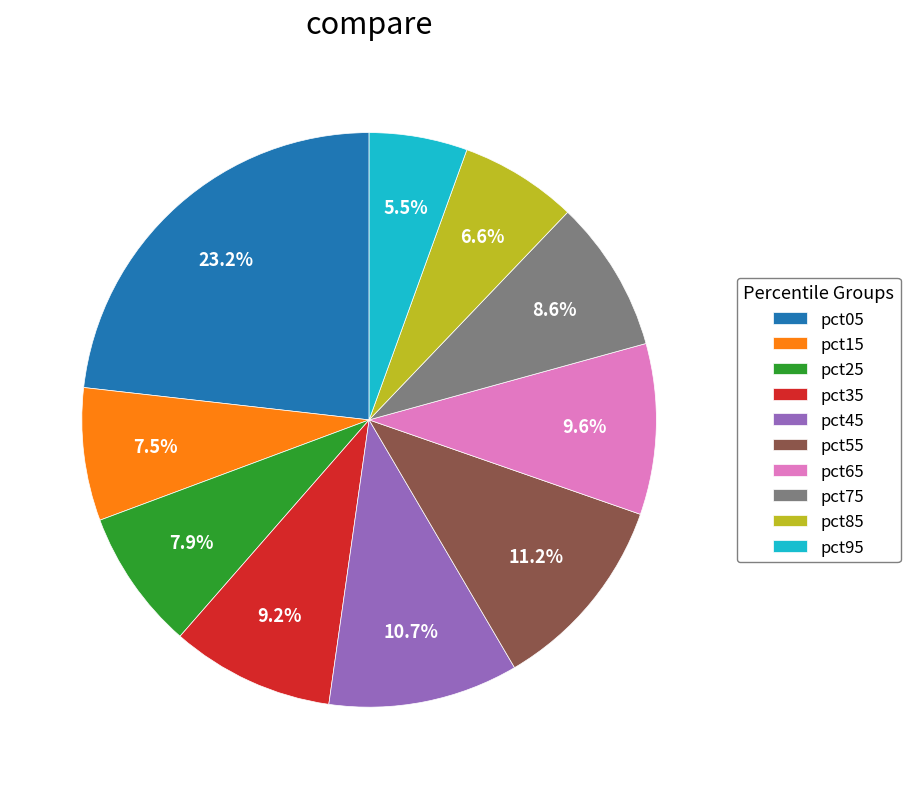

Is pct85 the majority of the pie?

No